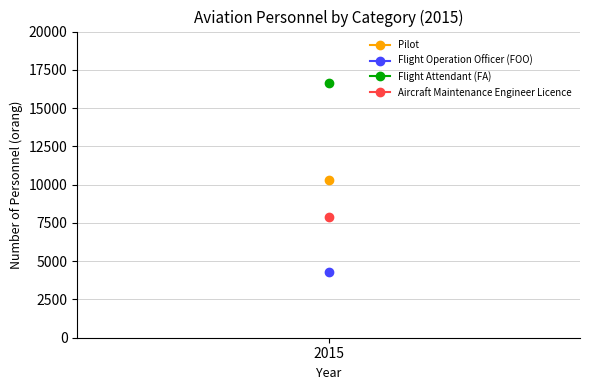

At which category is the sum across all series the highest?

2015